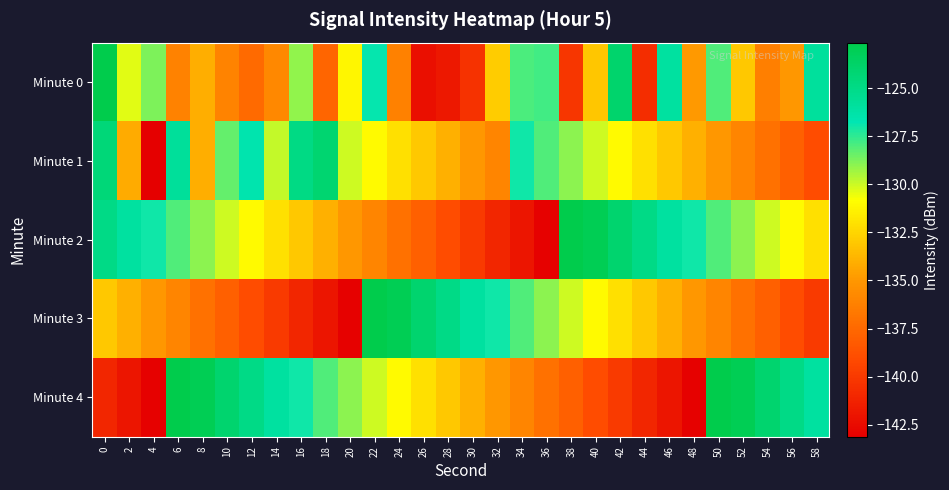

What is the total value across all series at 36?

-664.8